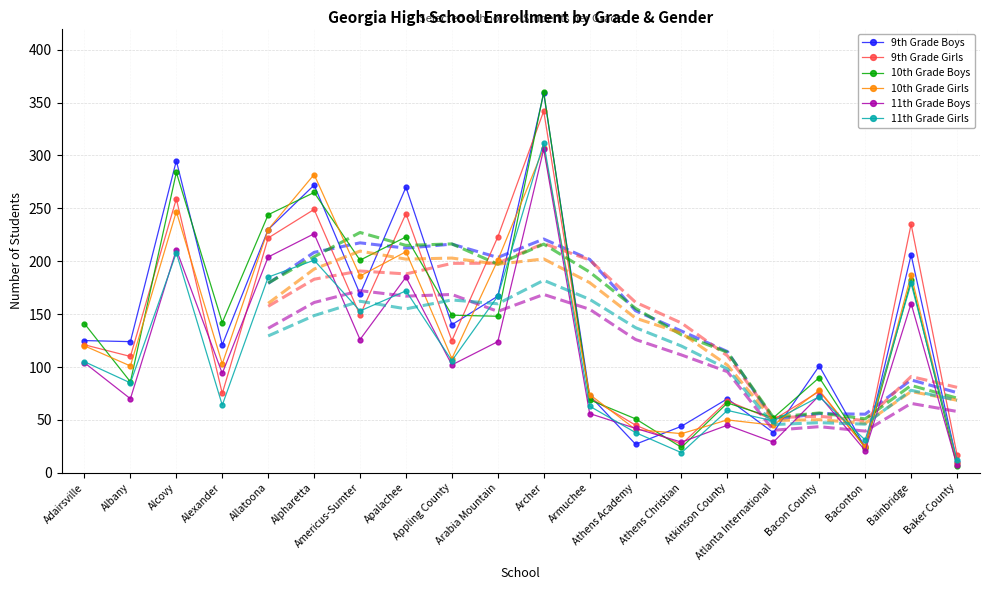

Which series has the largest total across all categories?

9th Grade Boys